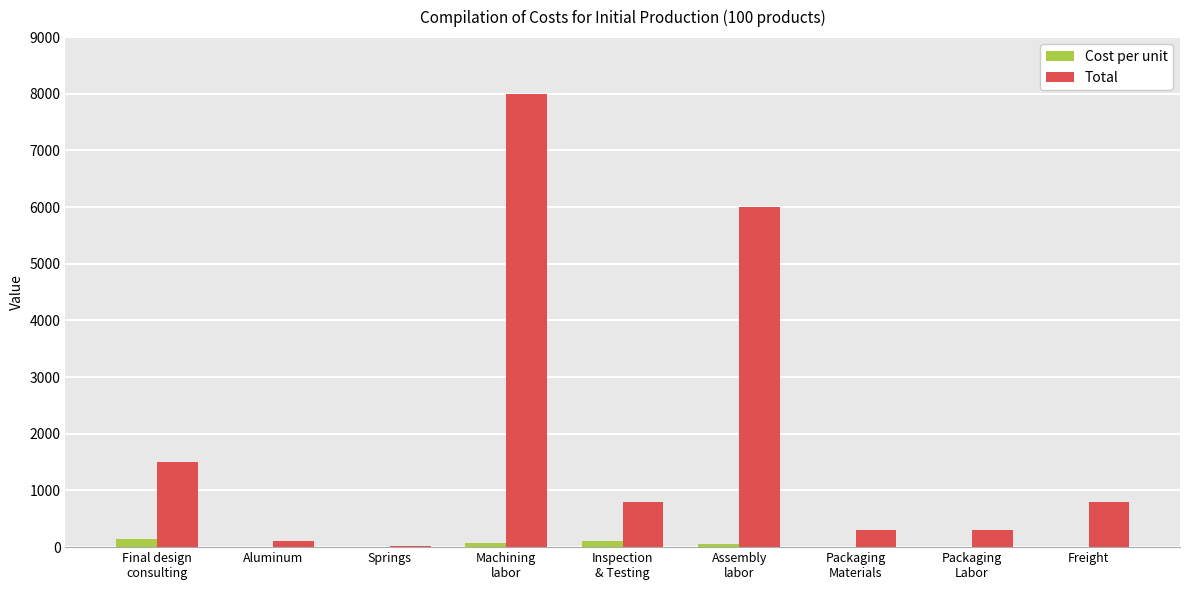

What is the sum of all Cost per unit values?

405.1